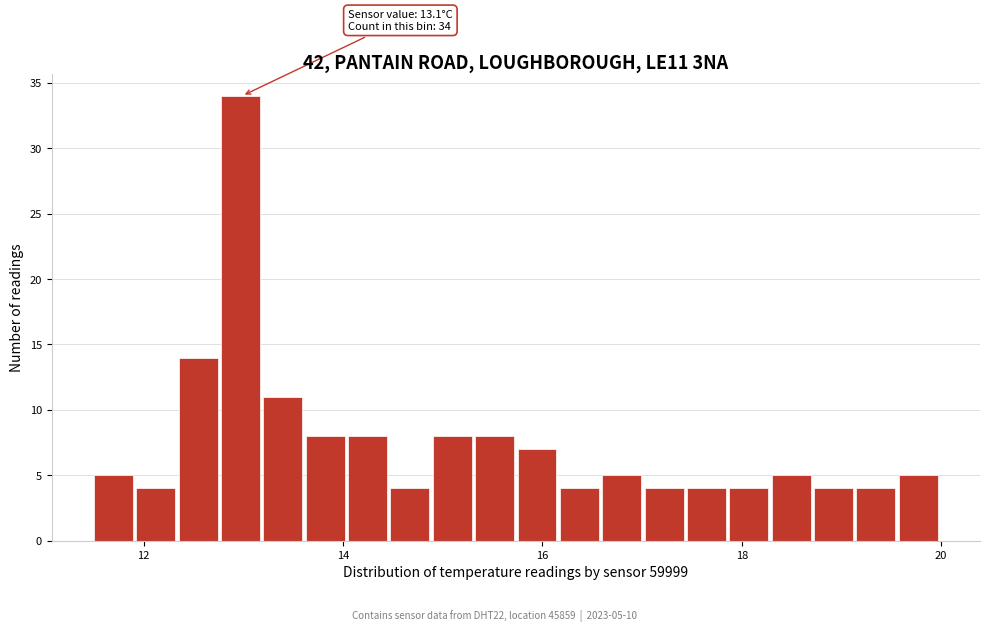

Read against the x-axis, roughly where is the centre of the tallest bar?

13.0